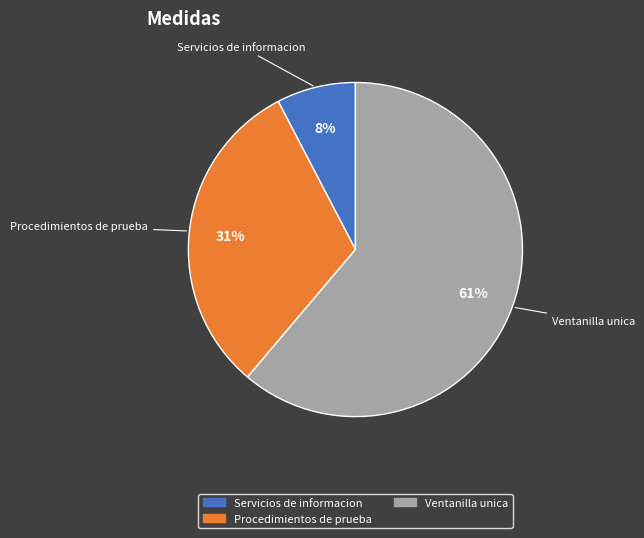

Is there a majority slice in this chart?

Yes